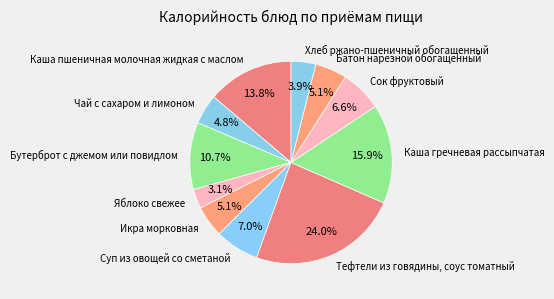

To the nearest percent, what portion does Тефтели из говядины, соус томатный represent?

24%